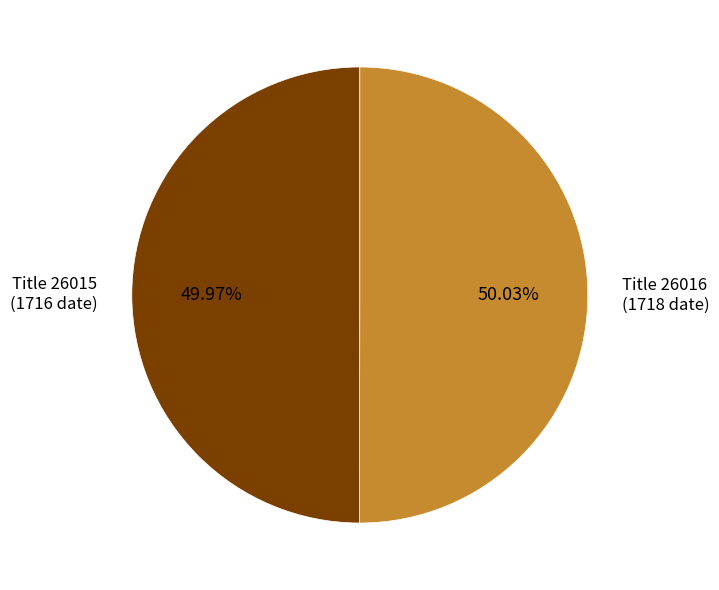

Does any single category account for the majority?

Yes